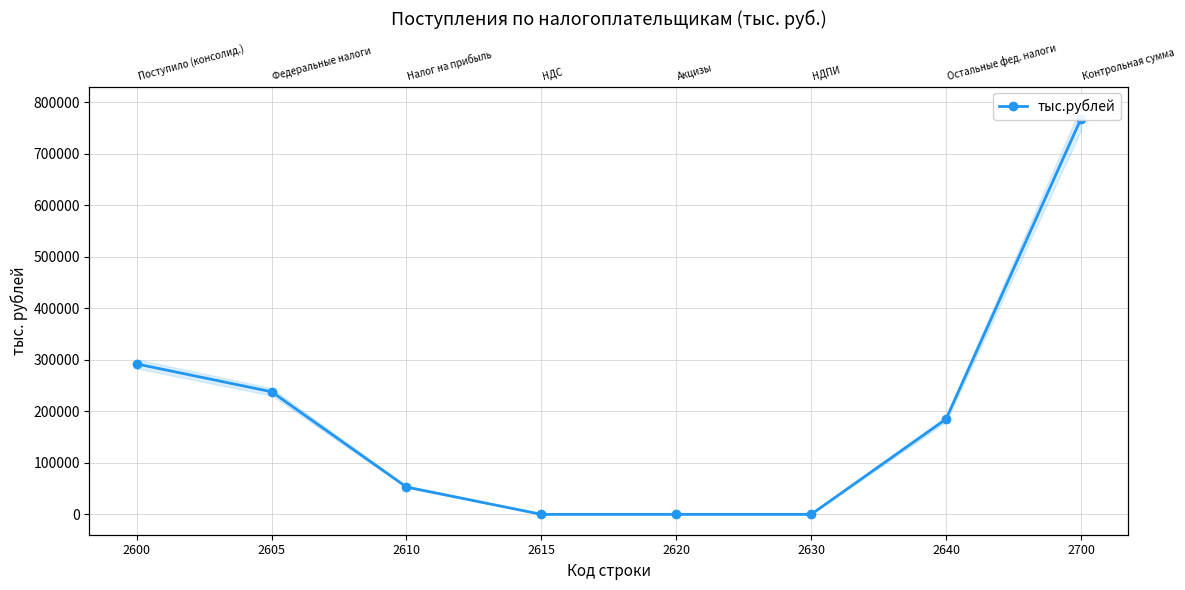

Which category has the lowest value across all series?

2615